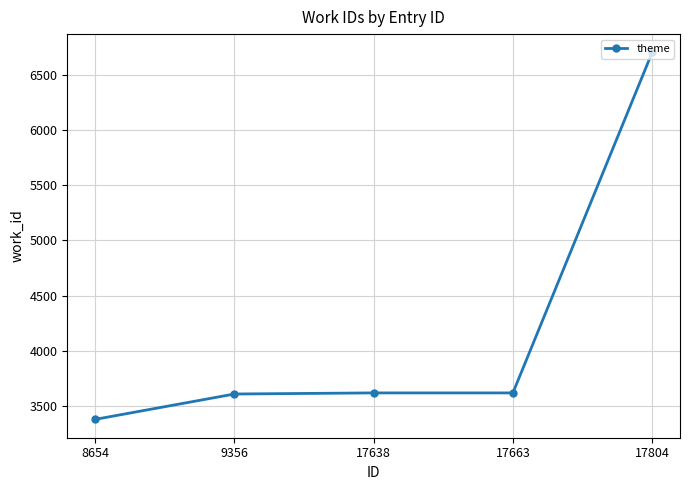

Approximately how many times larger is the value at 8654 compared to 9356?

0.9